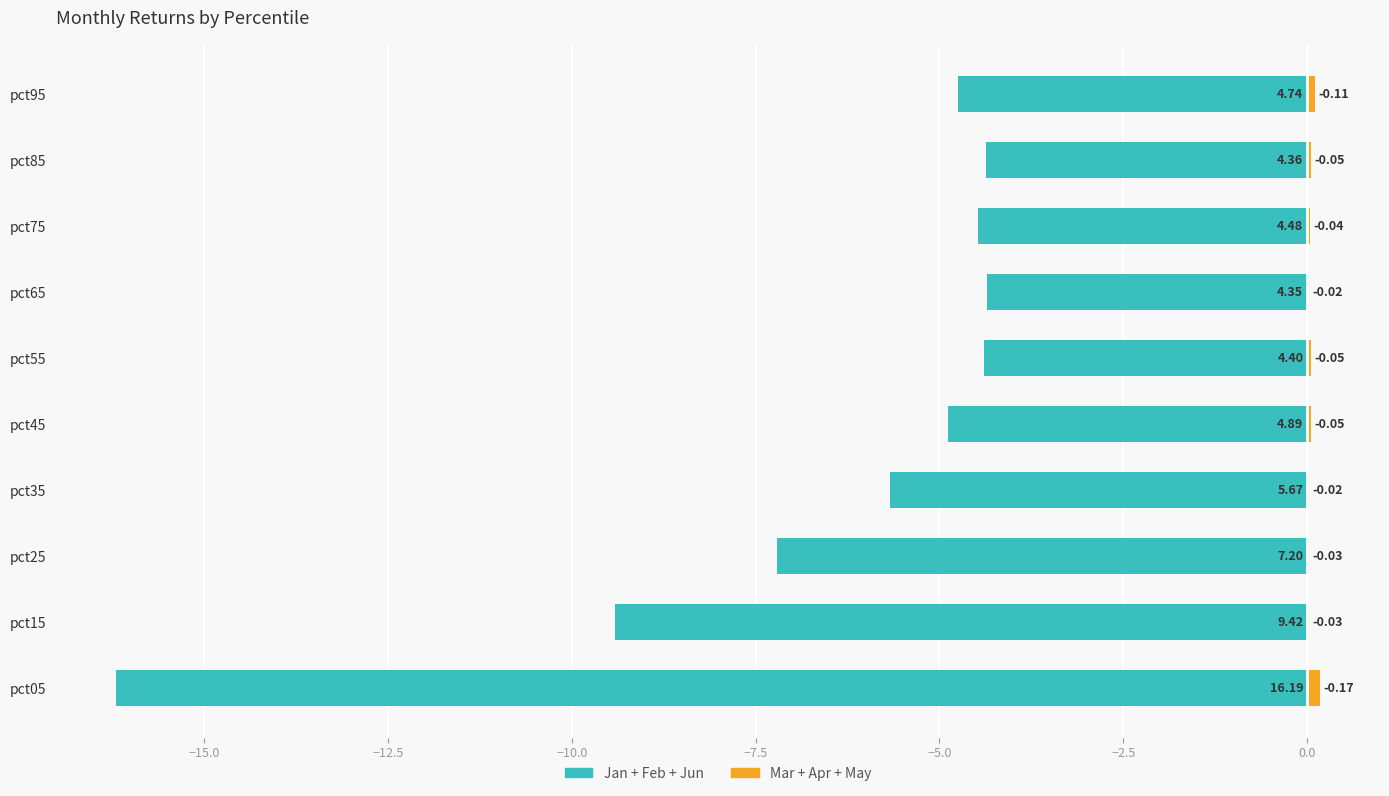

Reading left to right, extract all data points from this chart.

Jan + Feb + Jun: -16.2	-9.4	-7.2	-5.7	-4.9	-4.4	-4.4	-4.5	-4.4	-4.7
Mar + Apr + May: 0.2	0.0	0.0	0.0	0.1	0.1	0.0	0.0	0.0	0.1